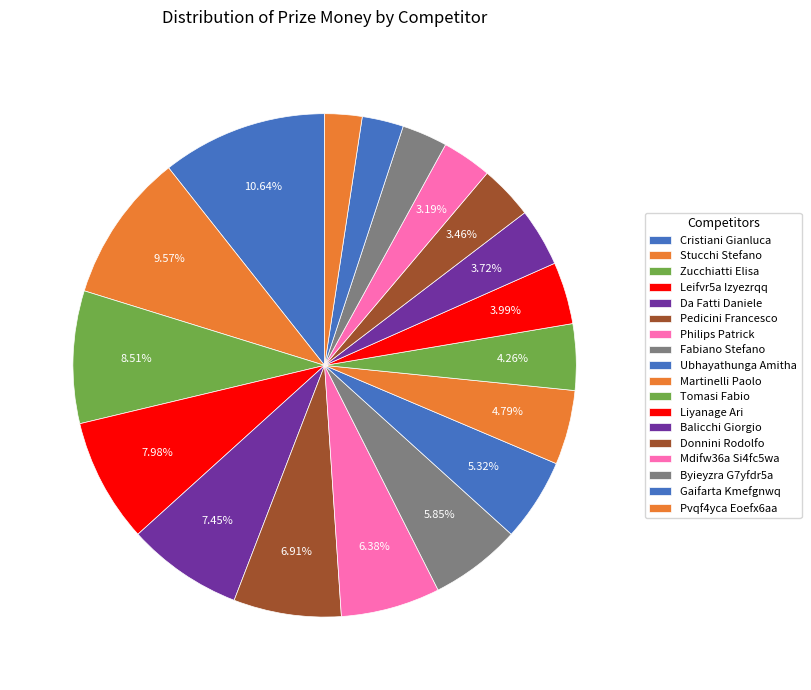

The Ubhayathunga Amitha slice represents 1% of the pie. True or false?

False